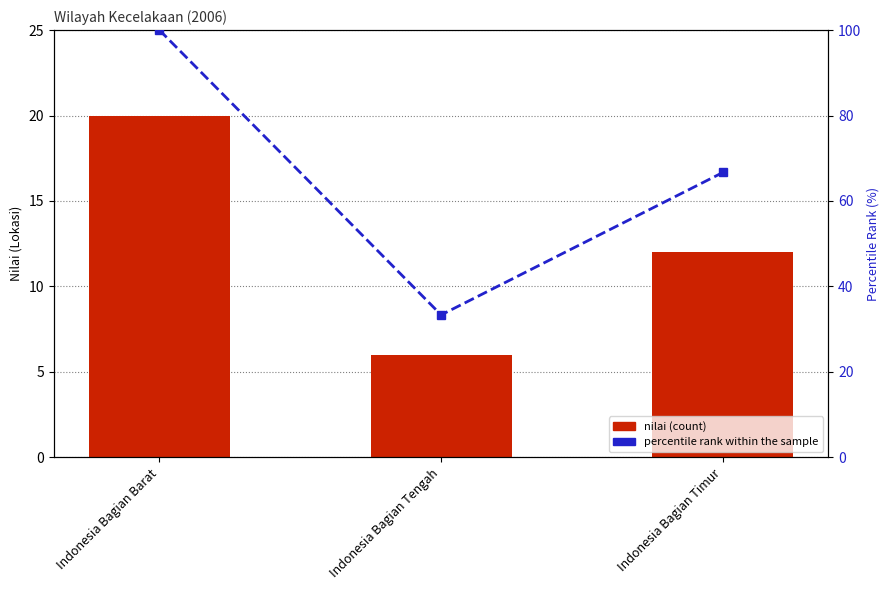

Rank the series at Indonesia Bagian Barat from lowest to highest value.

nilai (count), percentile rank within the sample